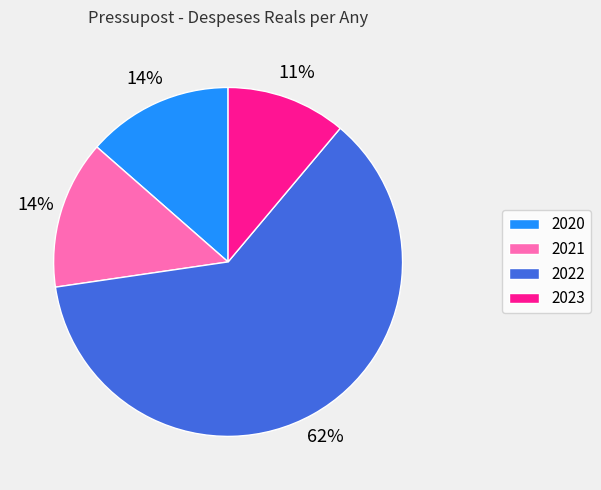

Do 2023 and 2021 together represent more than half of the pie?

No